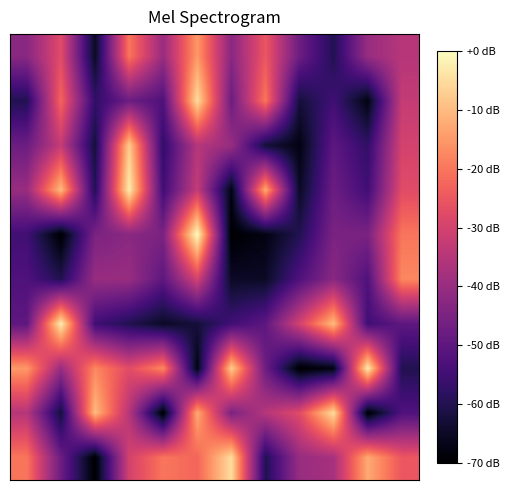

How many data points does each series have?

12